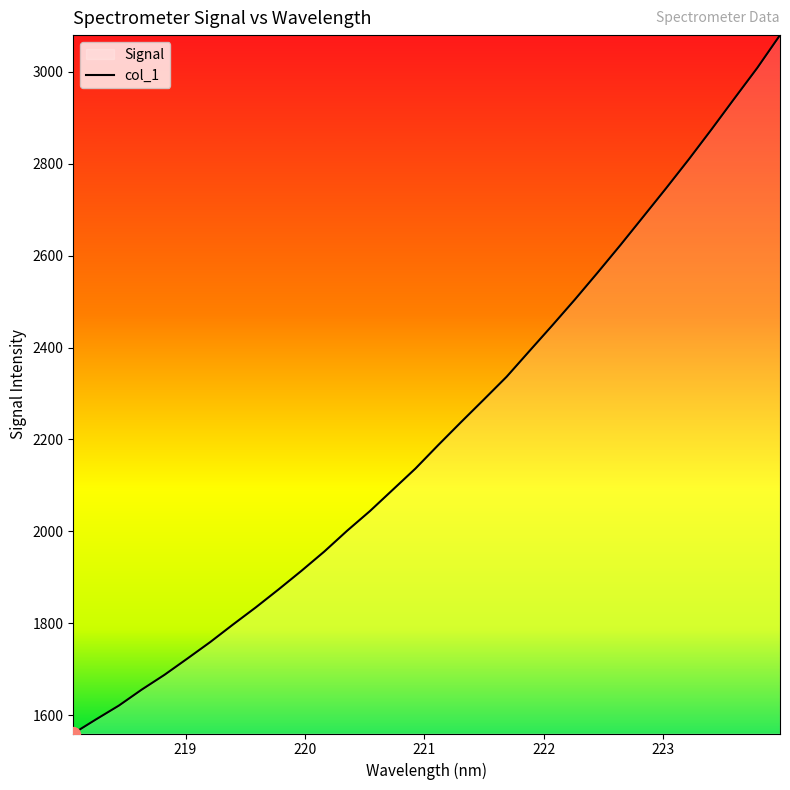

What is the smallest value displayed?

1559.9